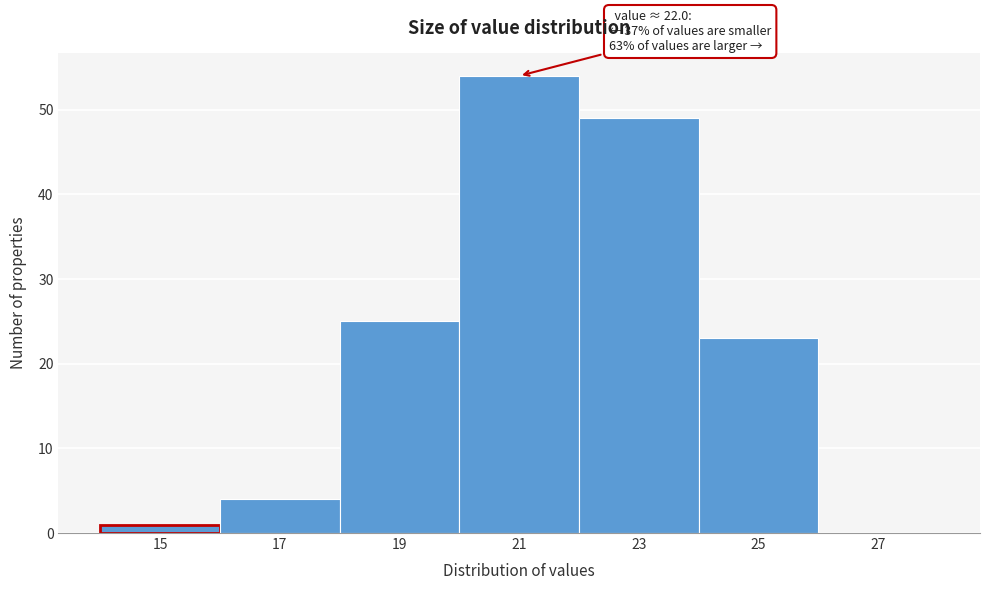

Reading right to left, what are all the values shown in this chart?

27=0	25=23	23=49	21=54	19=25	17=4	15=1